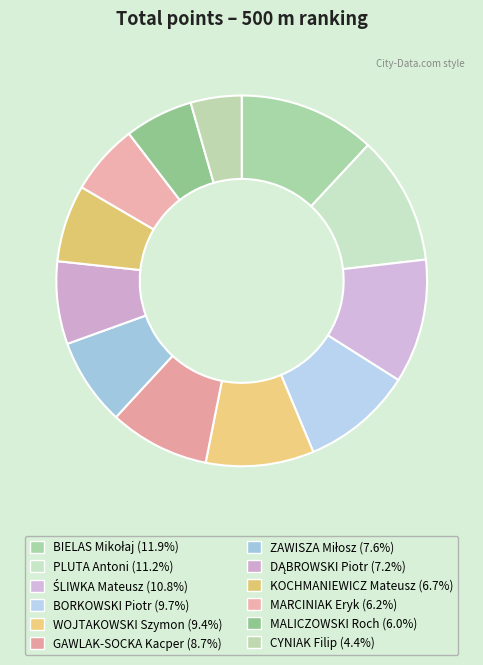

What is the ratio of the value at CYNIAK Filip to the value at DĄBROWSKI Piotr?

0.6